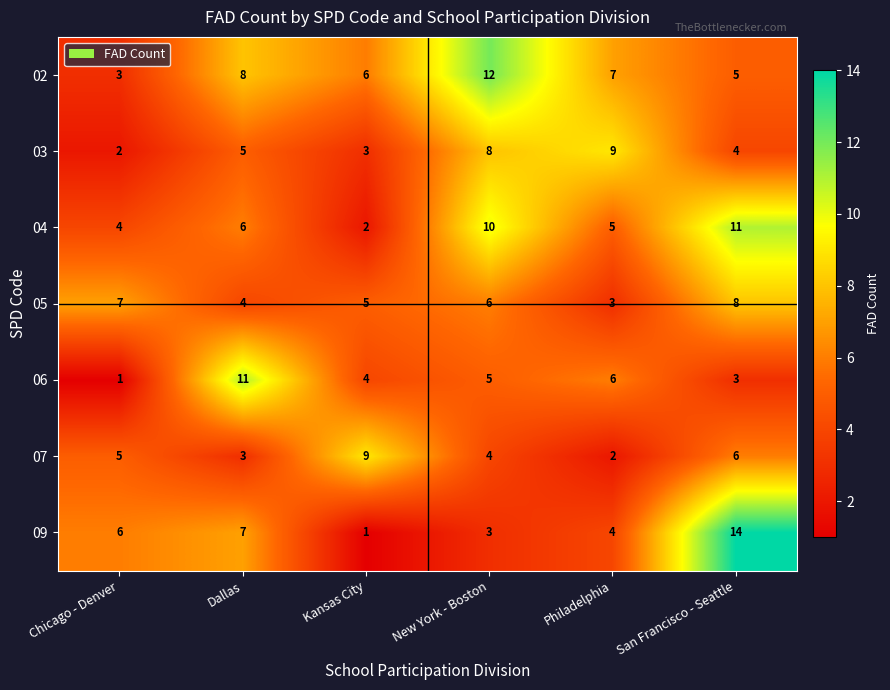

Is it true that 07 equals 3 at Philadelphia?

False